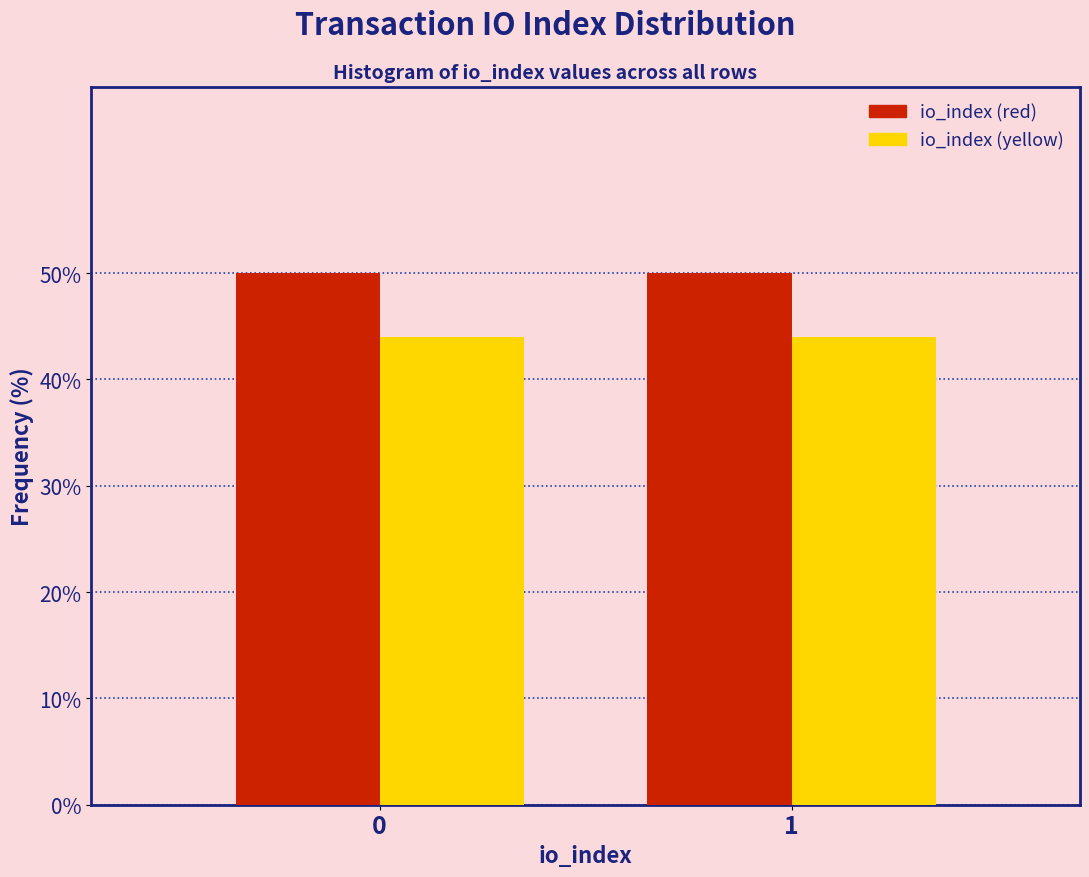

Reading left to right, what are all the values shown in this chart?

io_index (red): 0=50	1=50
io_index (yellow): 0=44	1=44